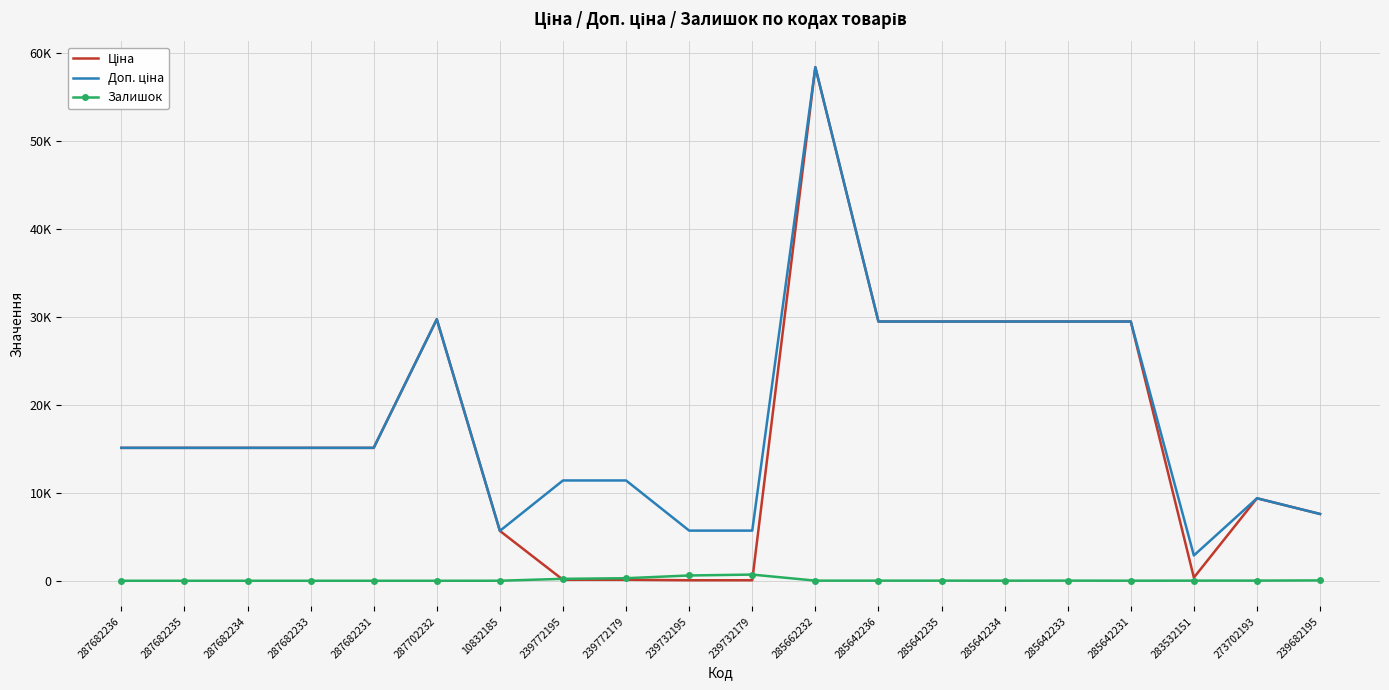

What is the difference between the maximum and minimum values in the Ціна series?

58369.5